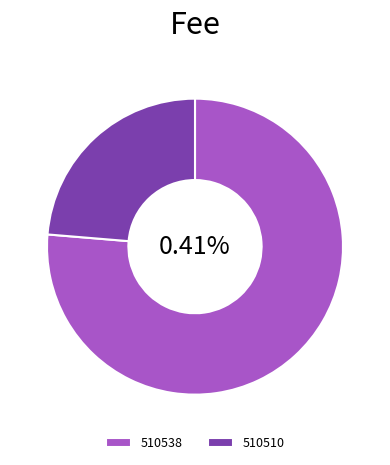

Count the number of slices in the pie.

2